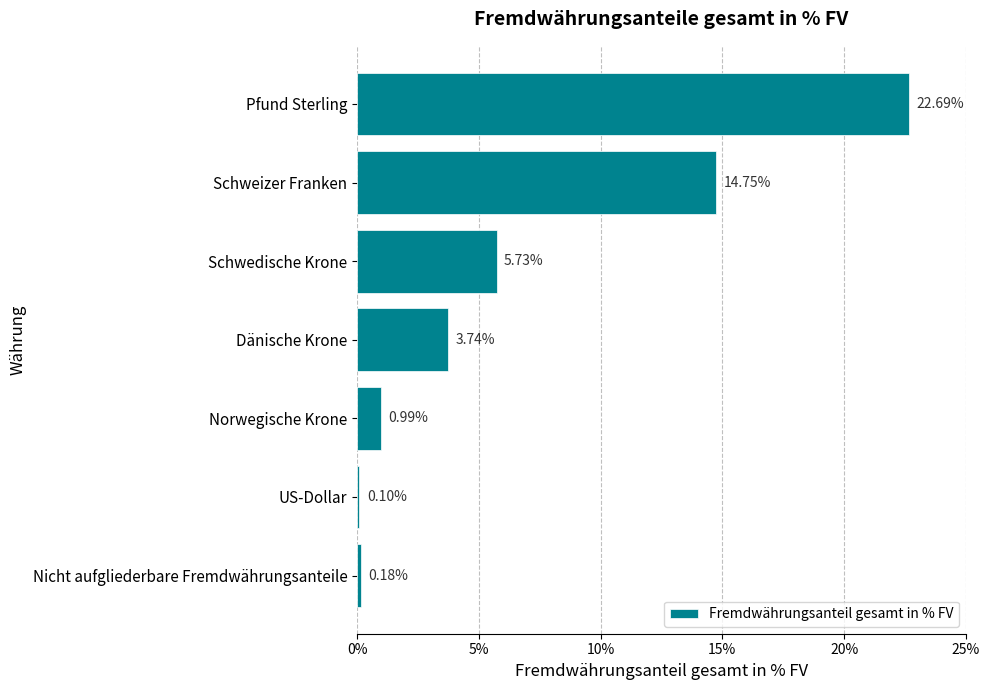

What is the average value?

6.9